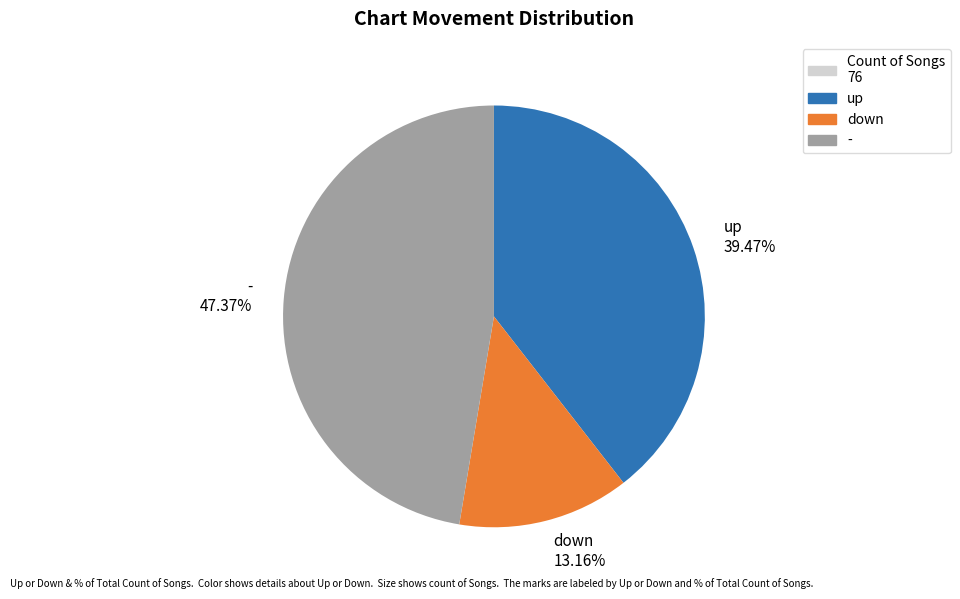

How many slices are in this pie chart?

3